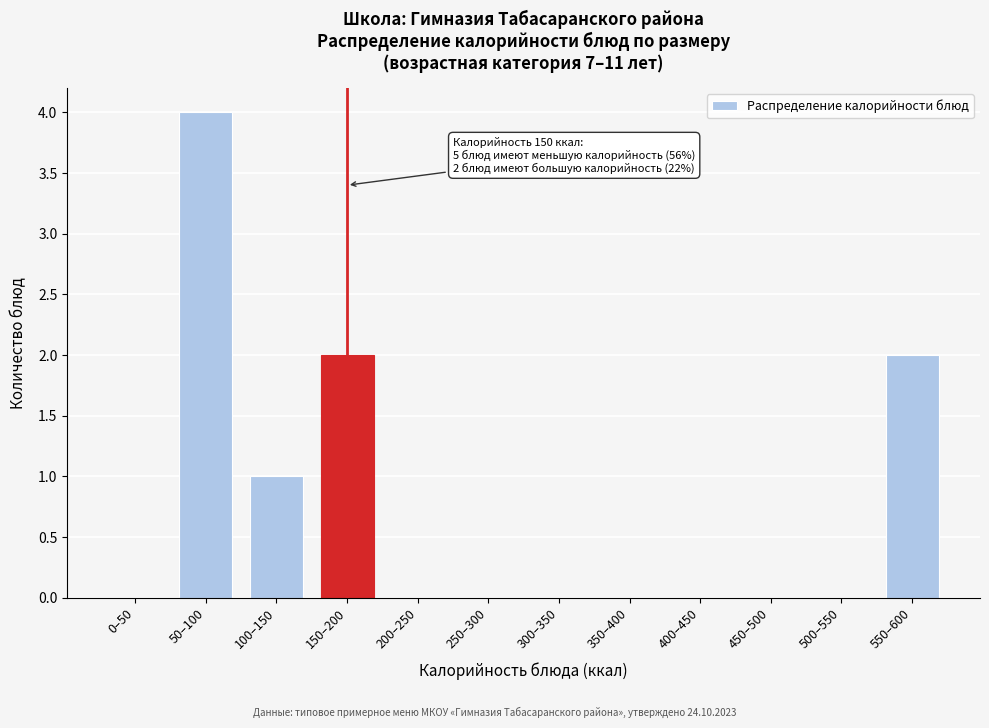

Reading left to right, list all the values displayed in this chart.

0–50=0	50–100=4	100–150=1	150–200=2	200–250=0	250–300=0	300–350=0	350–400=0	400–450=0	450–500=0	500–550=0	550–600=2